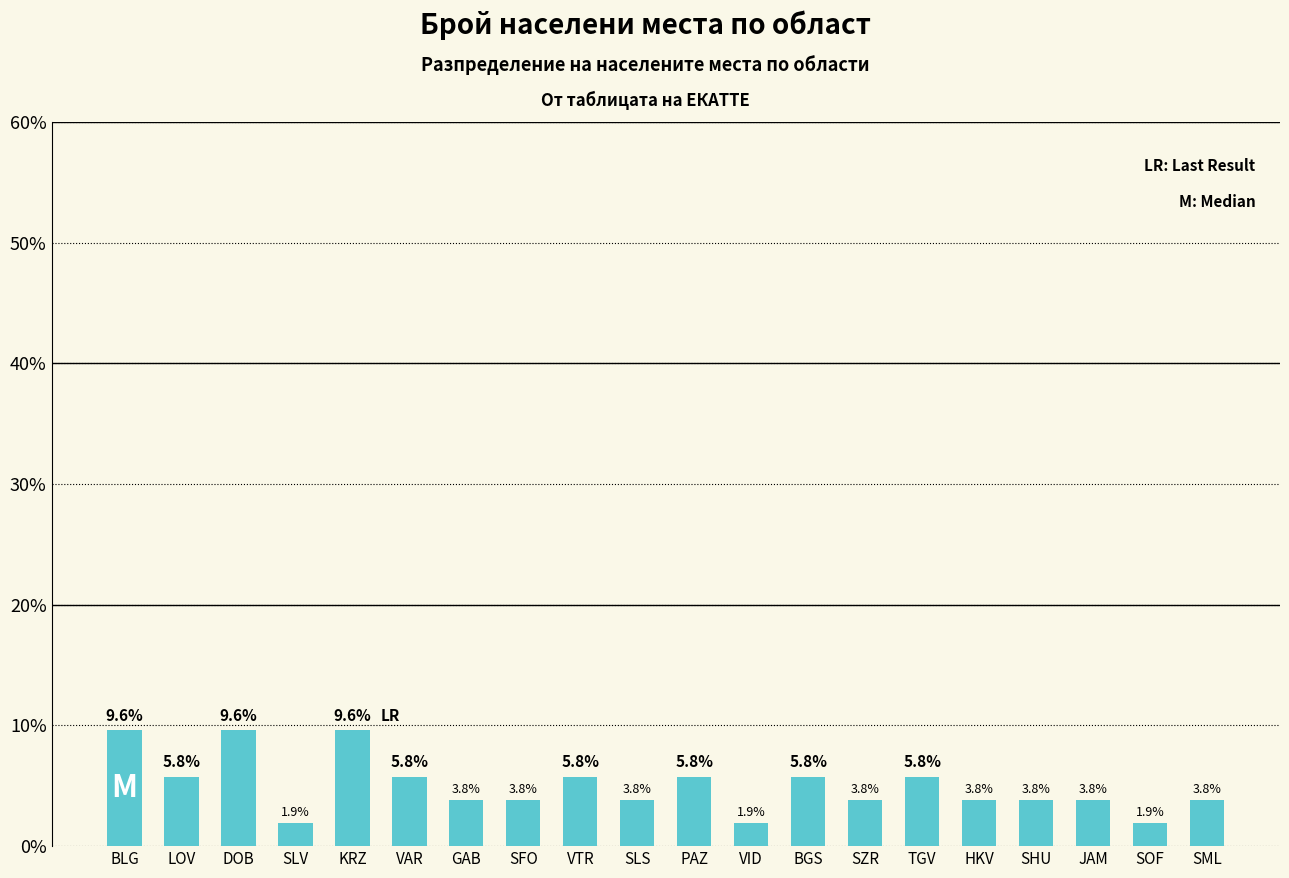

What is the change in value from BLG to HKV?

-5.8